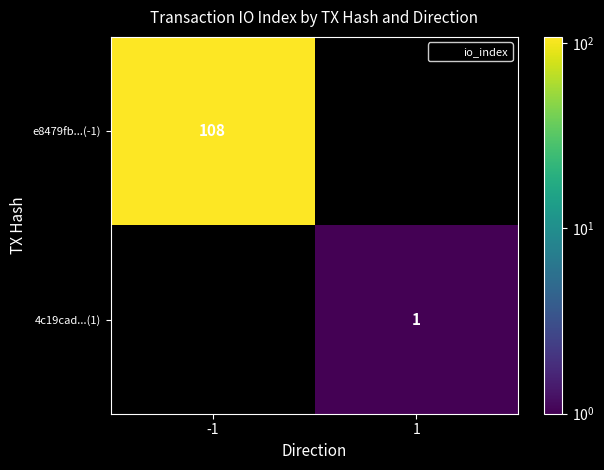

Where is e8479fb...(-1) nearest to the value 108?

-1